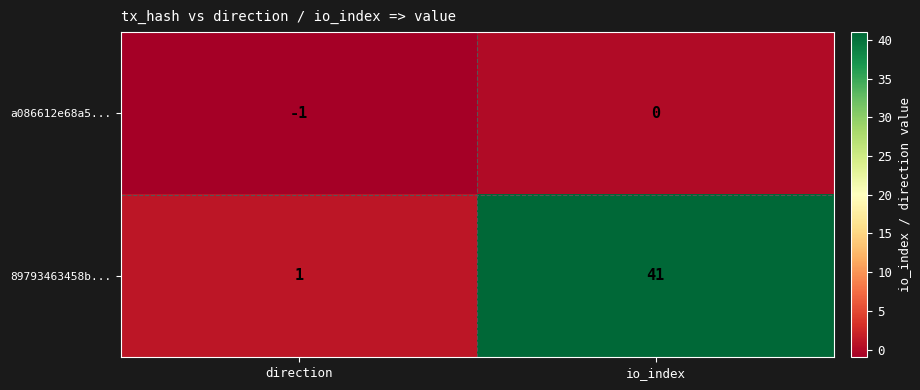

What is the sum of the 89793463458b... values at io_index and direction?

42